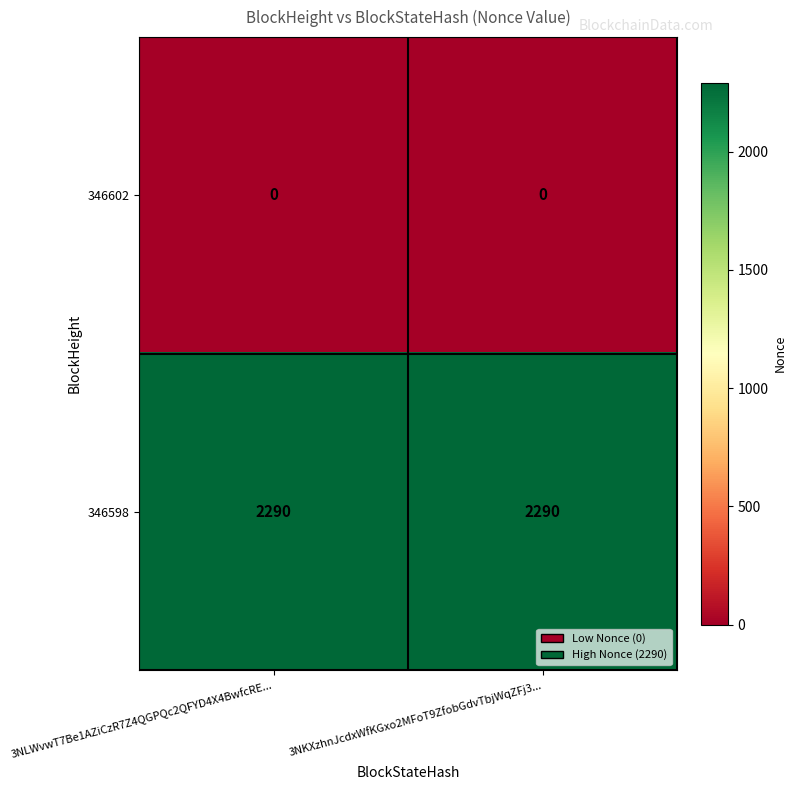

Rank the series at 3NLWvwT7Be1AZiCzR7Z4QGPQc2QFYD4X4BwfcRE... from highest to lowest value.

346598, 346602